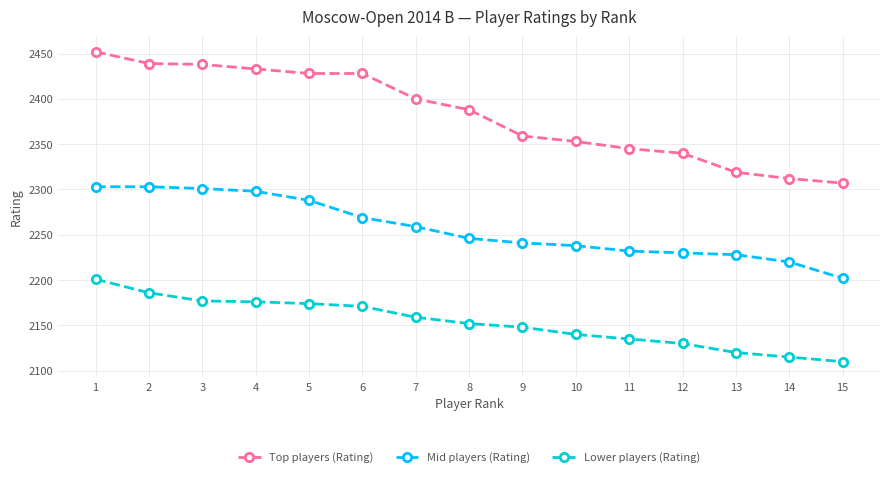

Where does the Top players (Rating) series first go above 2388?

1